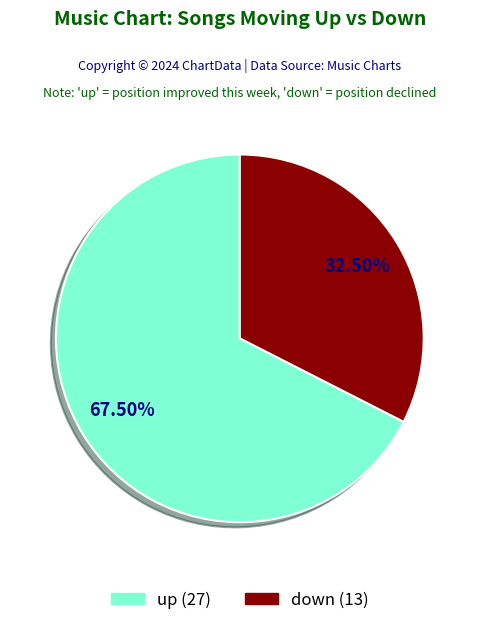

How much of the chart is everything except down?

67.5%